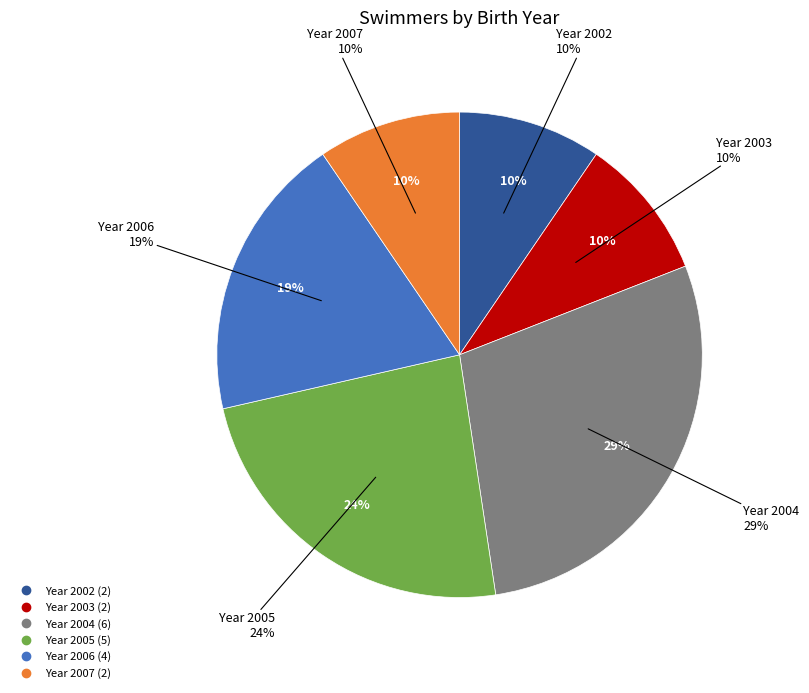

To the nearest percent, what is the difference between the 2005 and 2007 slice percentages?

14%